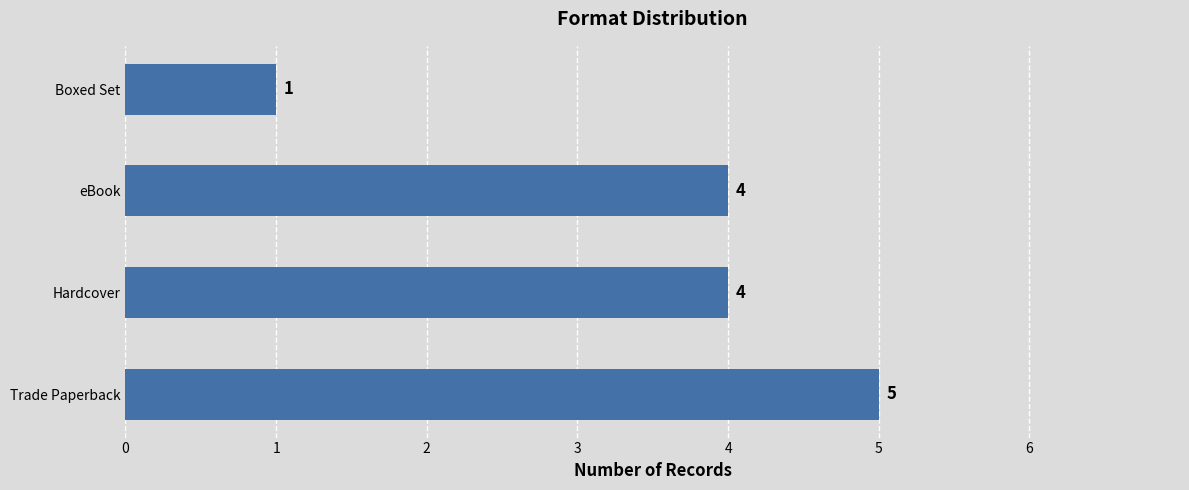

Read the value at Hardcover.

4